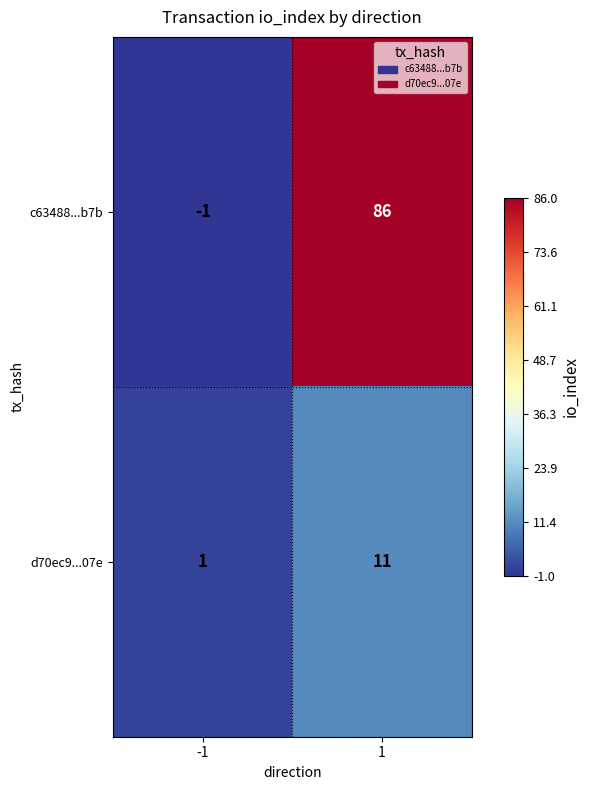

What is the sum of the c63488...b7b values at 1 and -1?

85